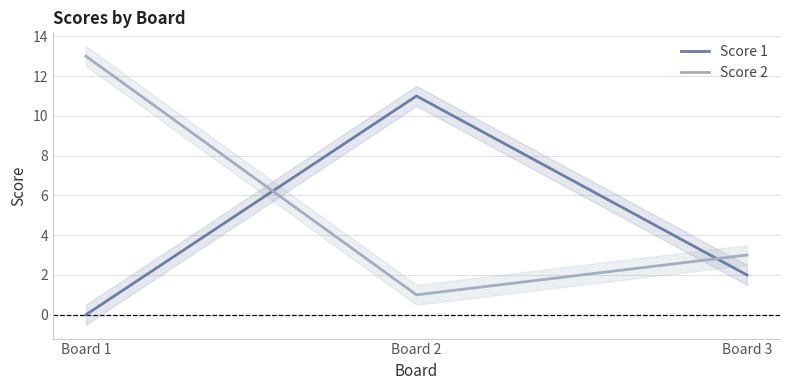

The value of Score 2 at Board 2 is 0. True or false?

False